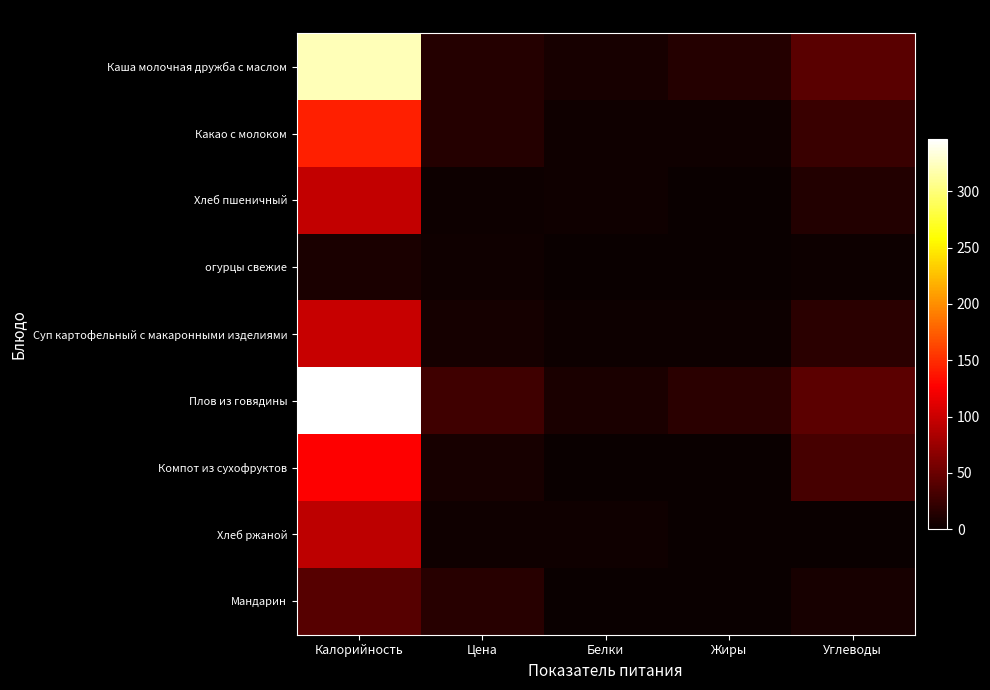

Which series has the largest total across all categories?

Плов из говядины